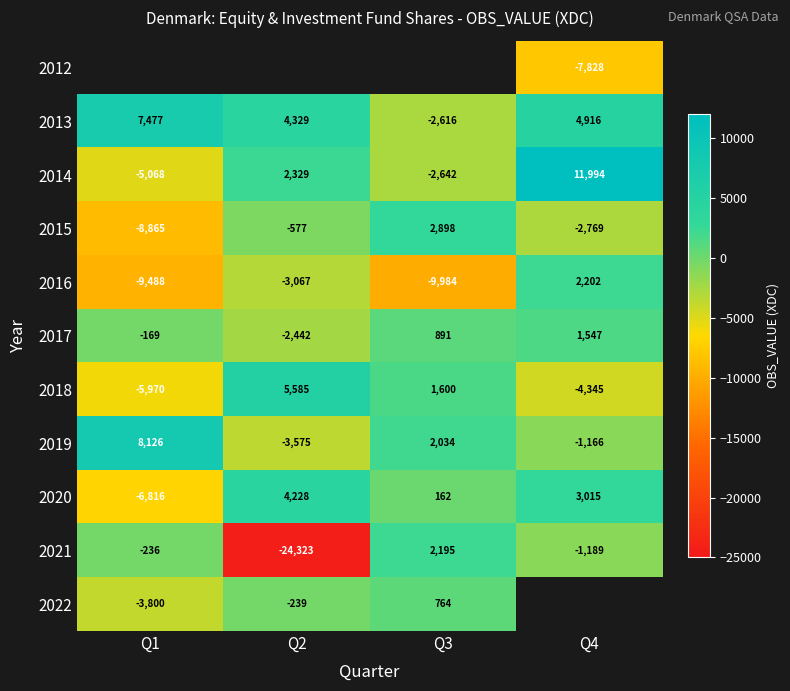

List the labels in order of 2020 value, largest first.

Q2, Q4, Q3, Q1